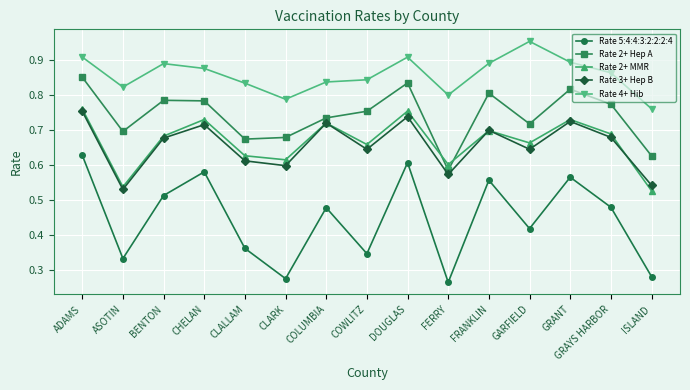

Which category has the lowest value in the Rate 3+ Hep B series?

ASOTIN